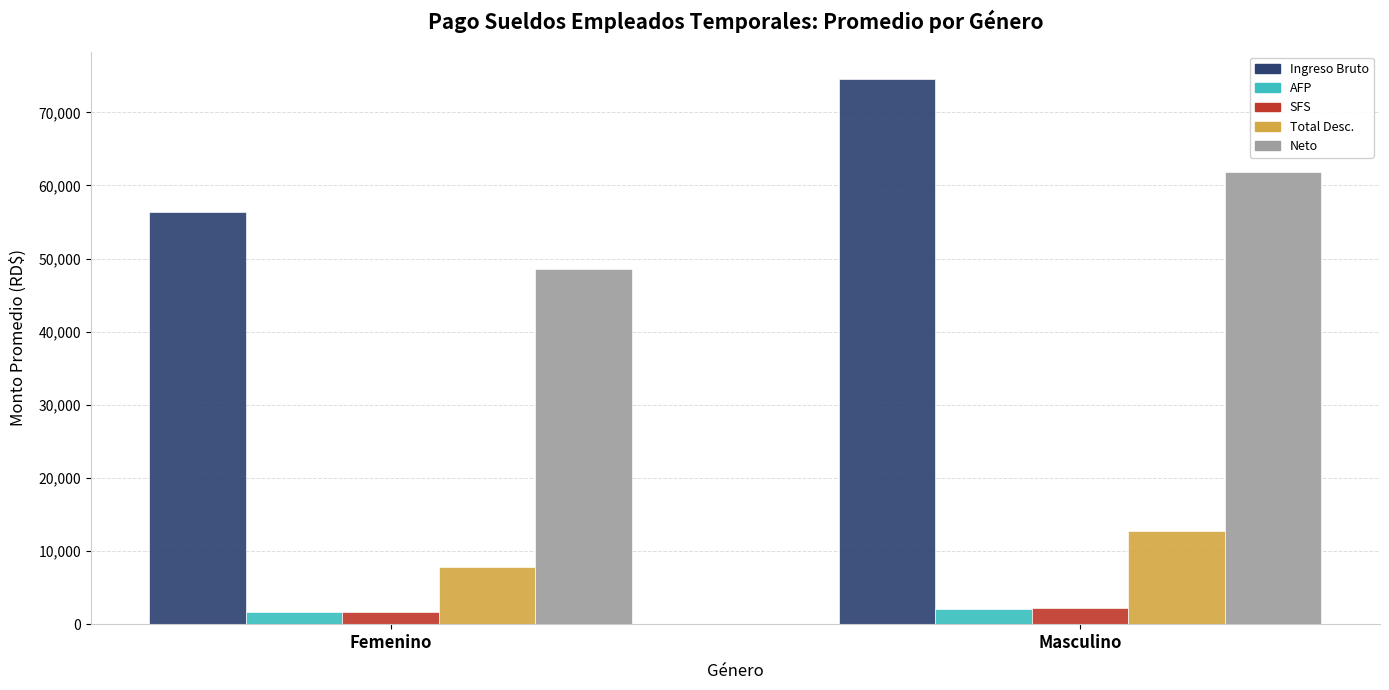

What is the spread (max minus min) of values at Femenino?

54757.0